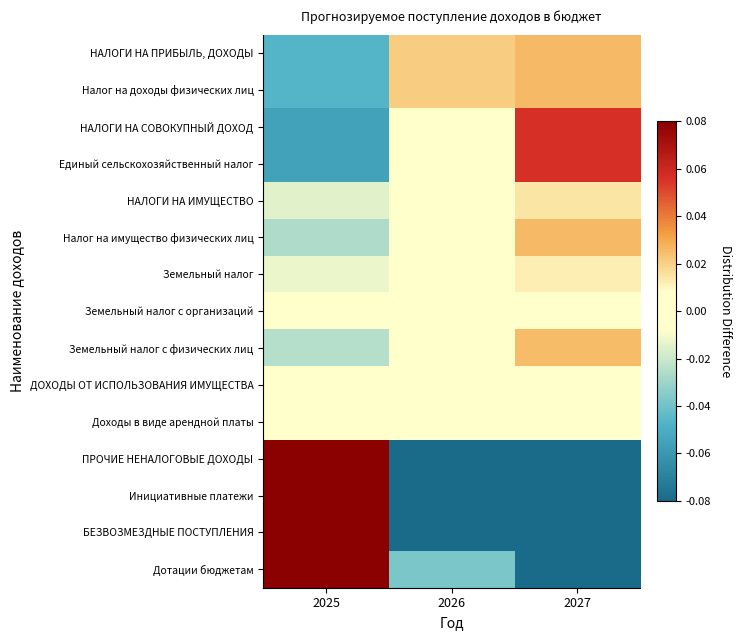

Reading left to right, extract all data points from this chart.

НАЛОГИ НА ПРИБЫЛЬ, ДОХОДЫ: 2025=-0.0	2026=0.0	2027=0.0
Налог на доходы физических лиц: 2025=-0.0	2026=0.0	2027=0.0
НАЛОГИ НА СОВОКУПНЫЙ ДОХОД: 2025=-0.1	2026=-0.0	2027=0.1
Единый сельскохозяйственный налог: 2025=-0.1	2026=-0.0	2027=0.1
НАЛОГИ НА ИМУЩЕСТВО: 2025=-0.0	2026=-0.0	2027=0.0
Налог на имущество физических лиц: 2025=-0.0	2026=0.0	2027=0.0
Земельный налог: 2025=-0.0	2026=-0.0	2027=0.0
Земельный налог с организаций: 2025=0.0	2026=0.0	2027=0.0
Земельный налог с физических лиц: 2025=-0.0	2026=-0.0	2027=0.0
ДОХОДЫ ОТ ИСПОЛЬЗОВАНИЯ ИМУЩЕСТВА: 2025=0.0	2026=0.0	2027=0.0
Доходы в виде арендной платы: 2025=0.0	2026=0.0	2027=0.0
ПРОЧИЕ НЕНАЛОГОВЫЕ ДОХОДЫ: 2025=0.1	2026=-0.1	2027=-0.1
Инициативные платежи: 2025=0.1	2026=-0.1	2027=-0.1
БЕЗВОЗМЕЗДНЫЕ ПОСТУПЛЕНИЯ: 2025=0.1	2026=-0.1	2027=-0.1
Дотации бюджетам: 2025=0.1	2026=-0.0	2027=-0.1